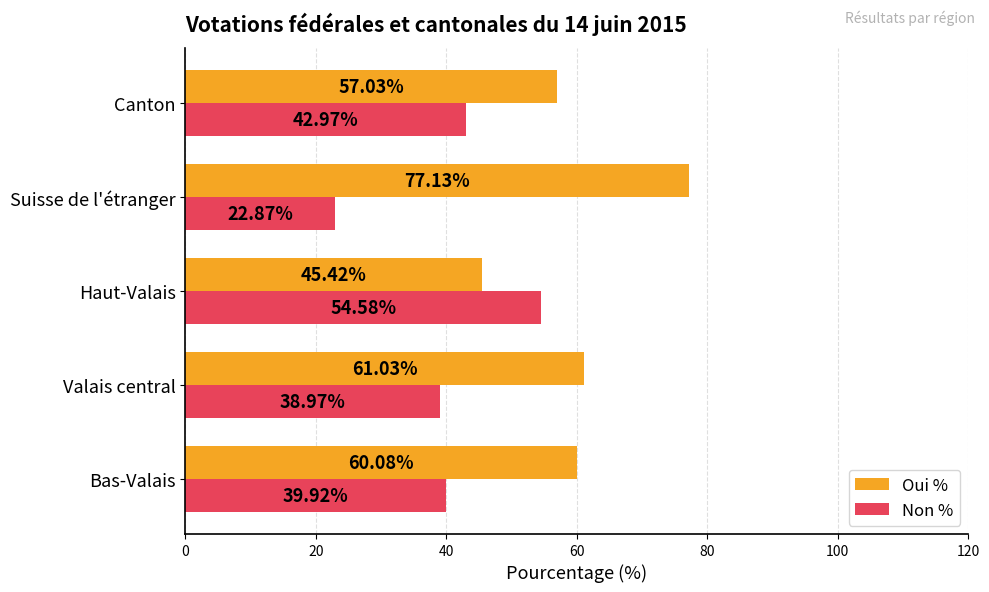

What is the sum of the Oui % values at Valais central and Canton?

118.1